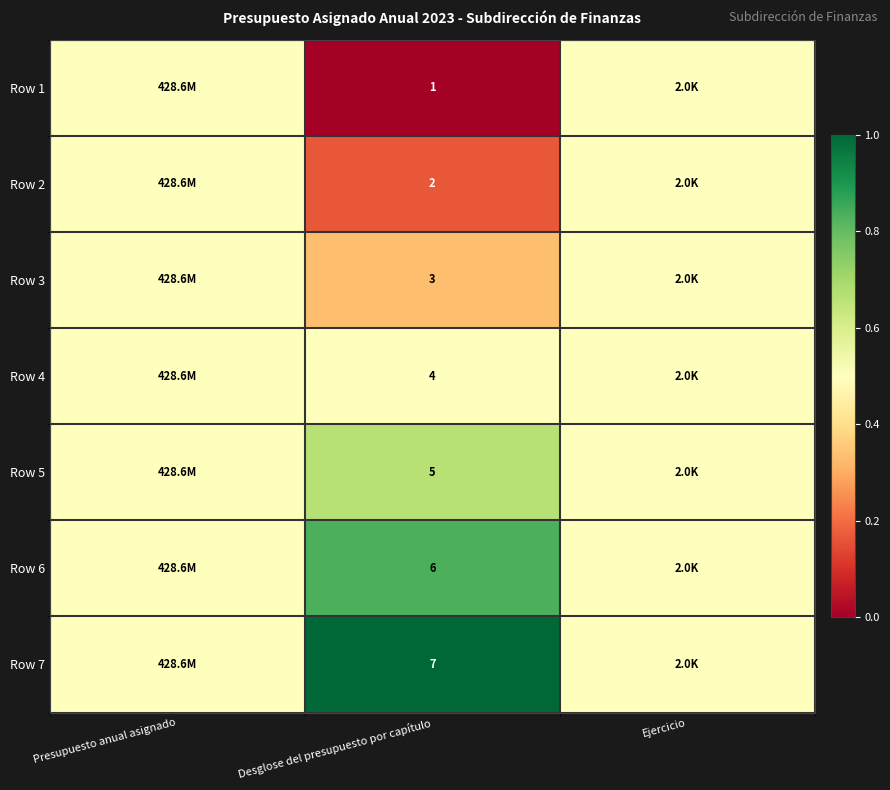

What is the spread (max minus min) of values at Desglose del presupuesto por capítulo?

6.0